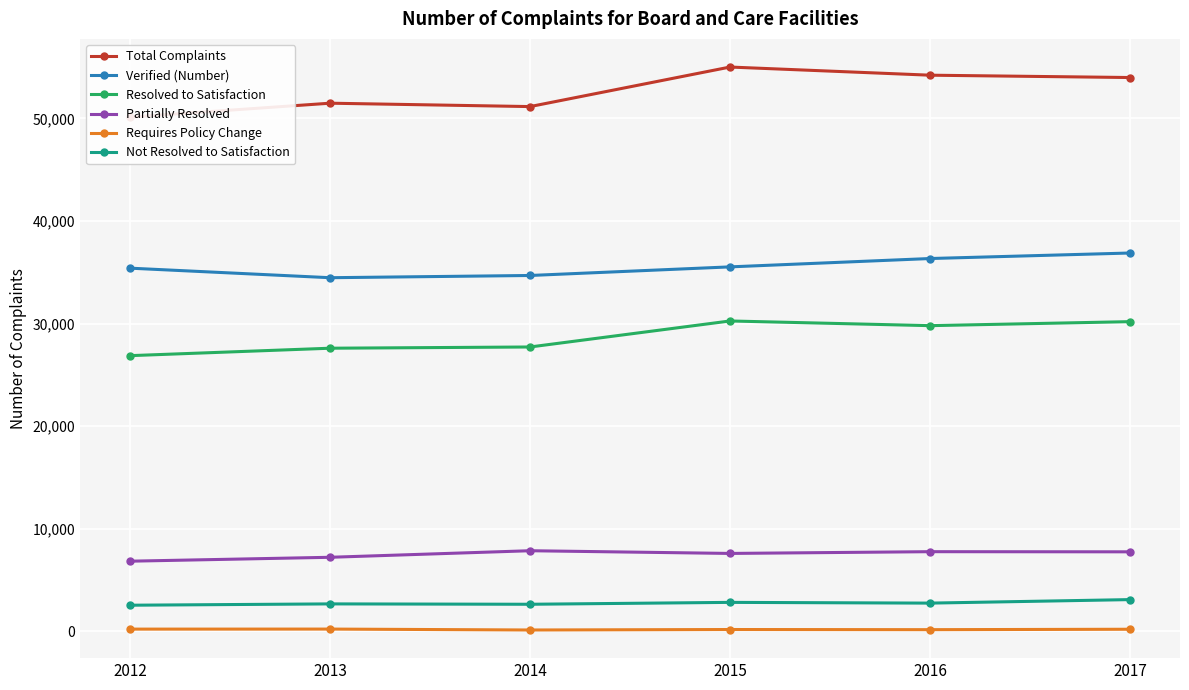

Which category has the lowest value in the Requires Policy Change series?

2014